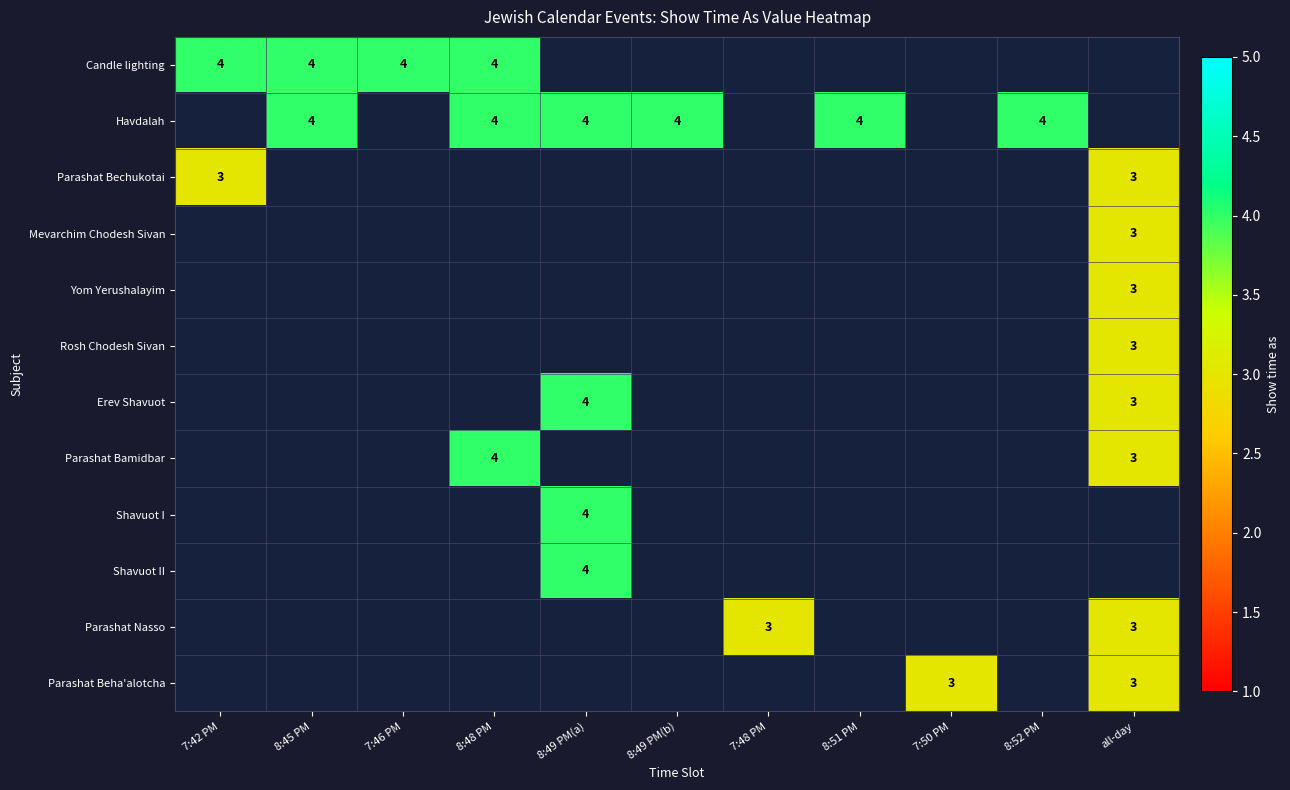

What is the total value across all series at all-day?

24